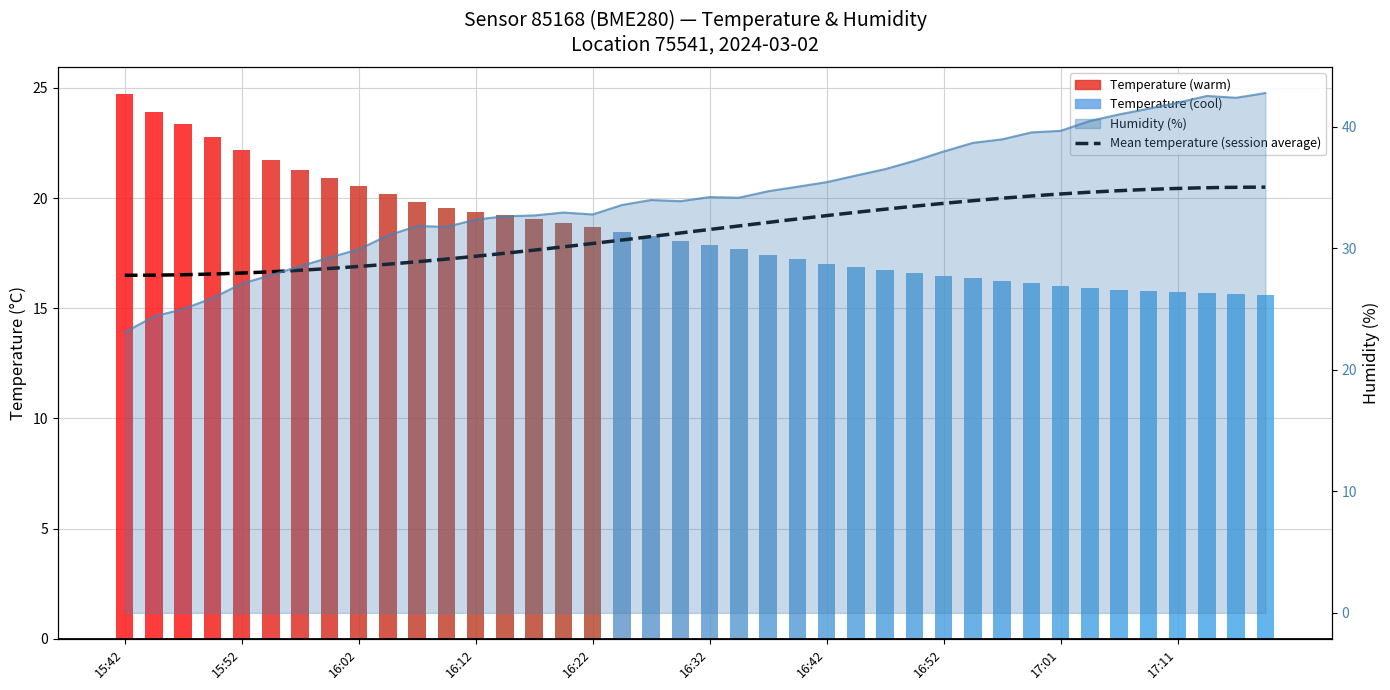

Which label corresponds to the largest value in the chart?

17:19